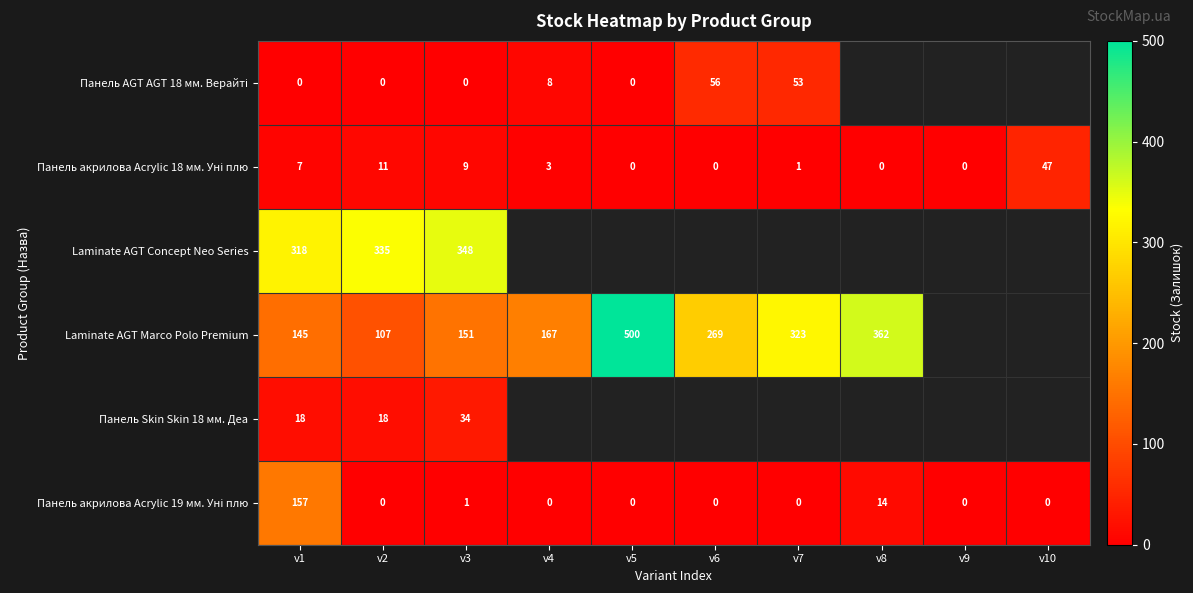

What is the difference between the highest and lowest values at v2?

335